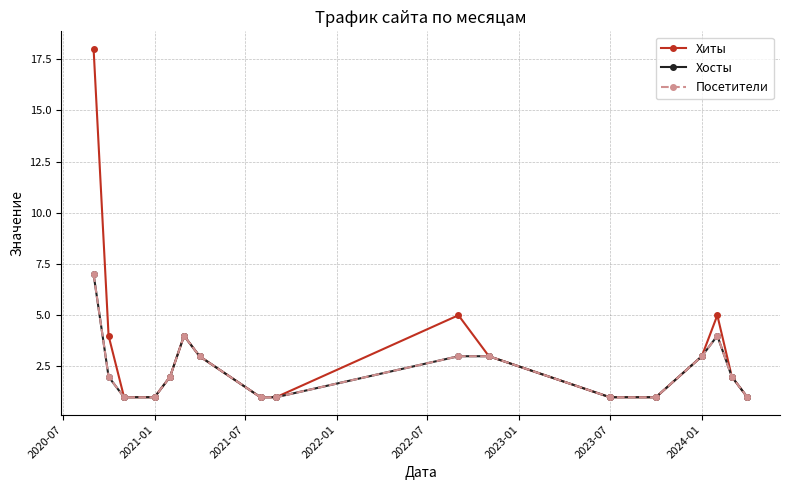

True or false: Хосты and Хиты intersect in this chart.

False